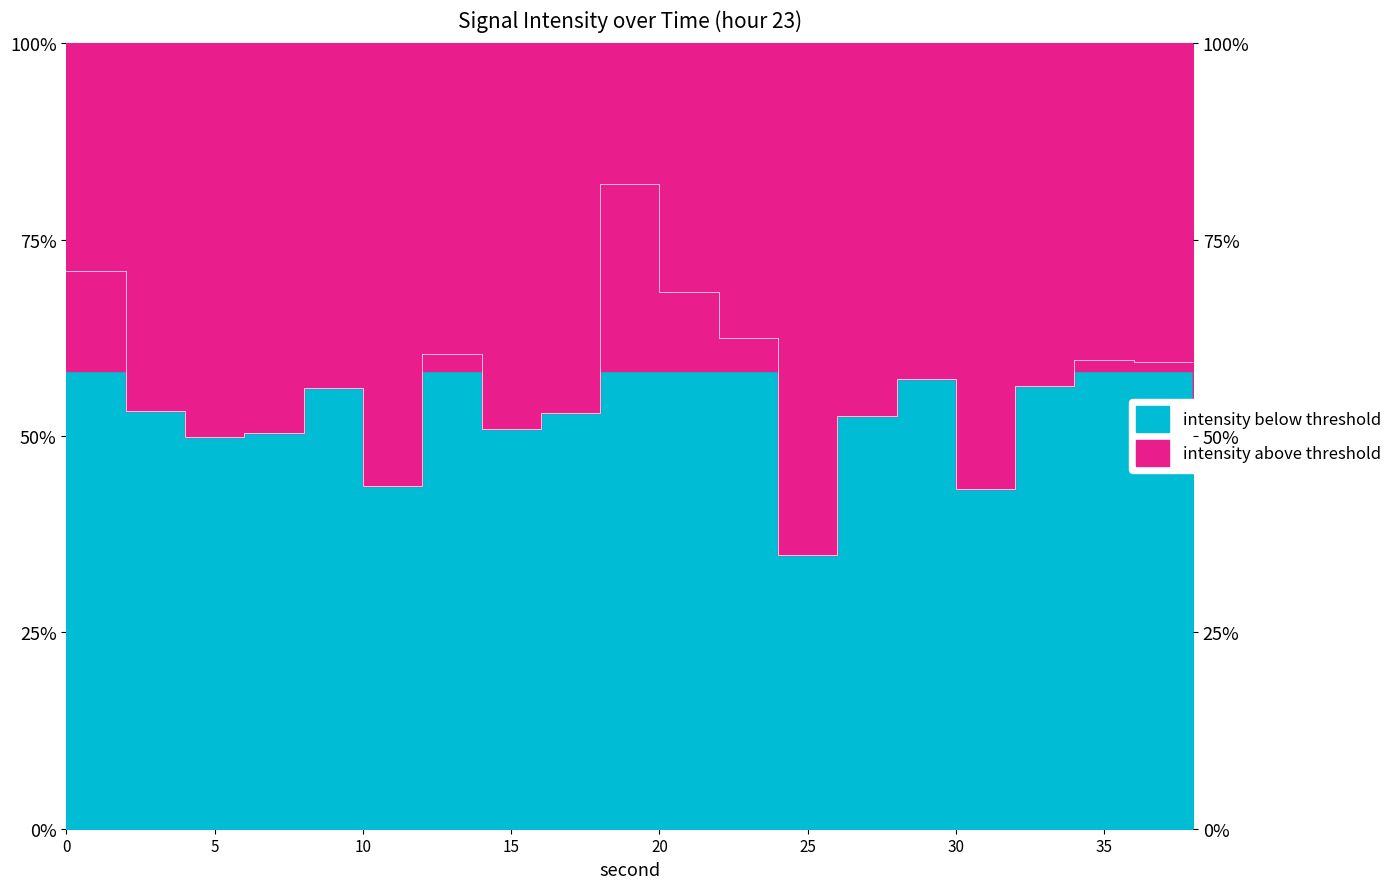

Reading right to left, transcribe all the data shown in this chart.

46.0	59.4	59.6	56.4	43.2	57.2	52.5	34.9	62.5	68.3	82.1	53.0	50.9	60.4	43.6	56.1	50.4	49.8	53.1	71.0